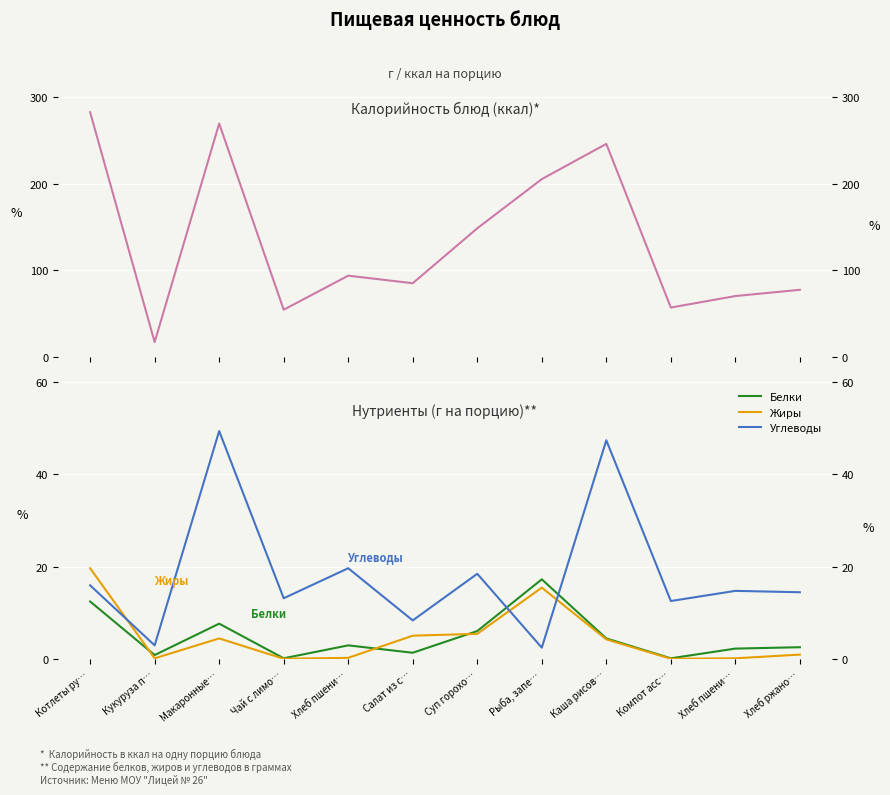

What is the approximate value of Калорийность (ккал) at Кукуруза п…?

17.3